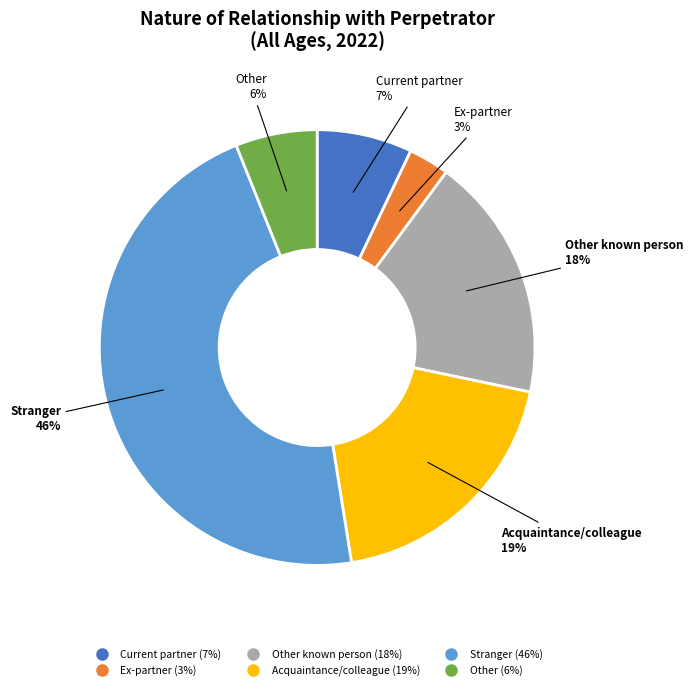

To the nearest percent, what is the difference between the largest and smallest slice percentages?

43%